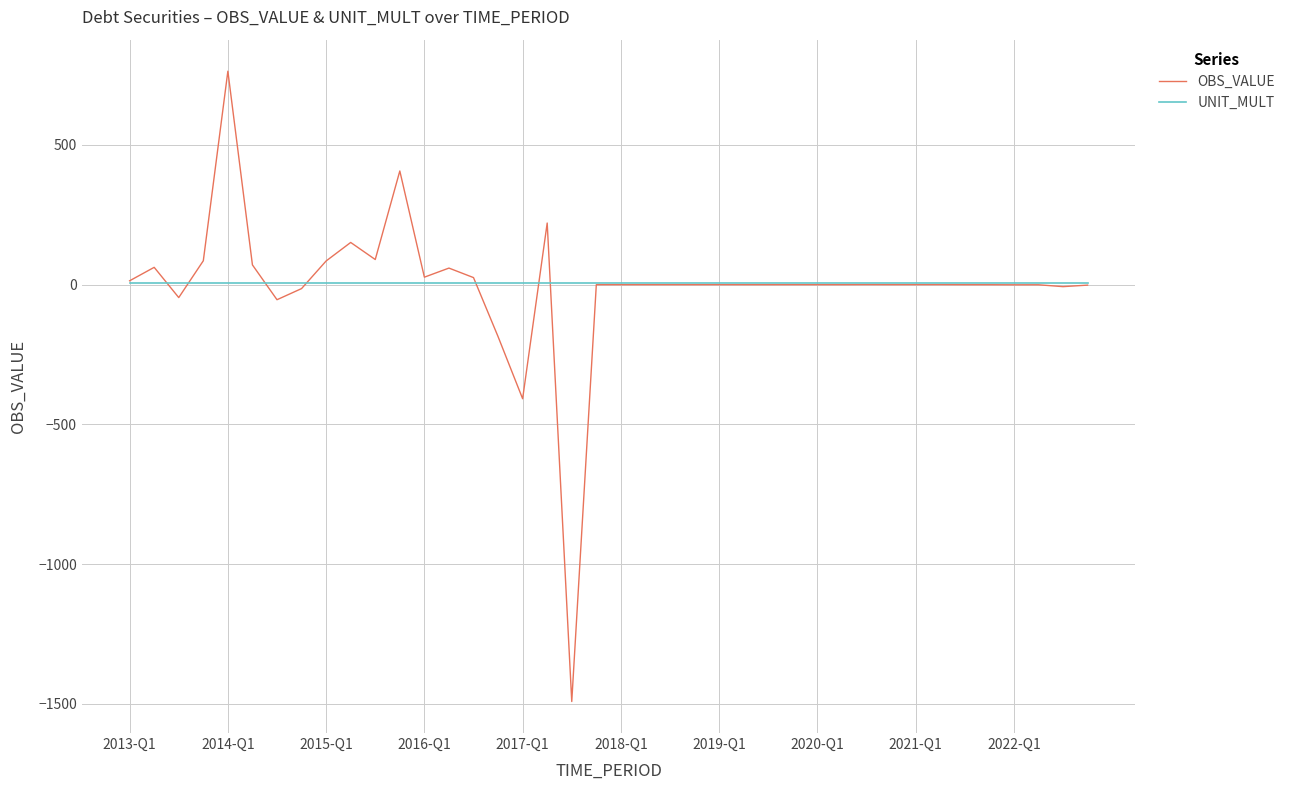

What is the smallest value displayed?

-1491.5